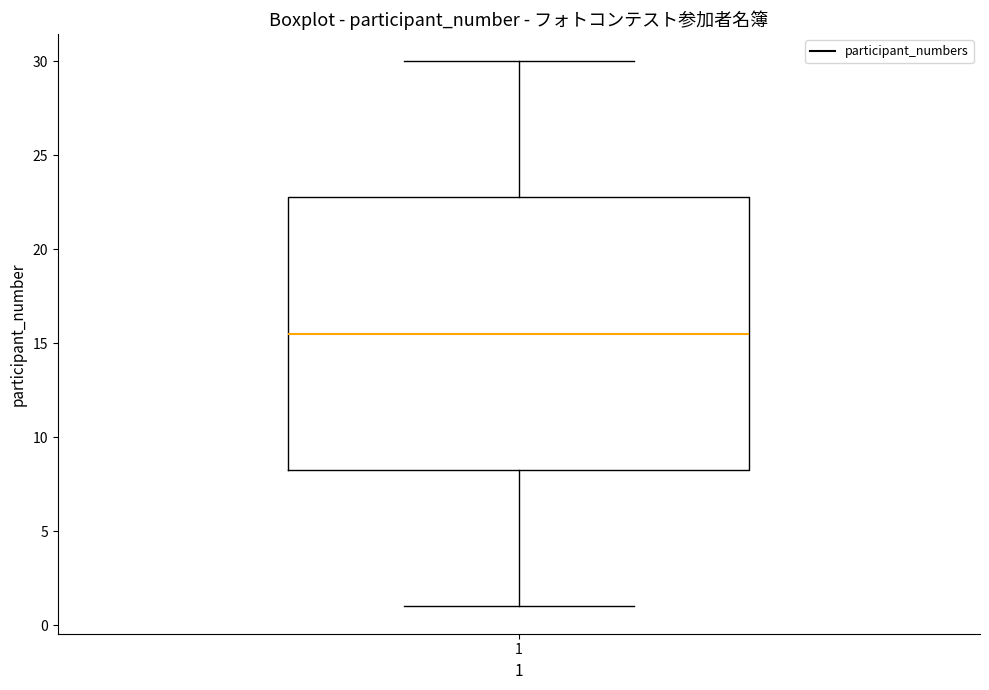

Read this box plot against the y-axis: the position of the median line, the range covered by the box, and the ends of both whiskers. The values are not printed on the chart, so give them approximately, as read against the axis.

median 15.5, box 8.5 to 23.0, whiskers 1.0 to 30.0